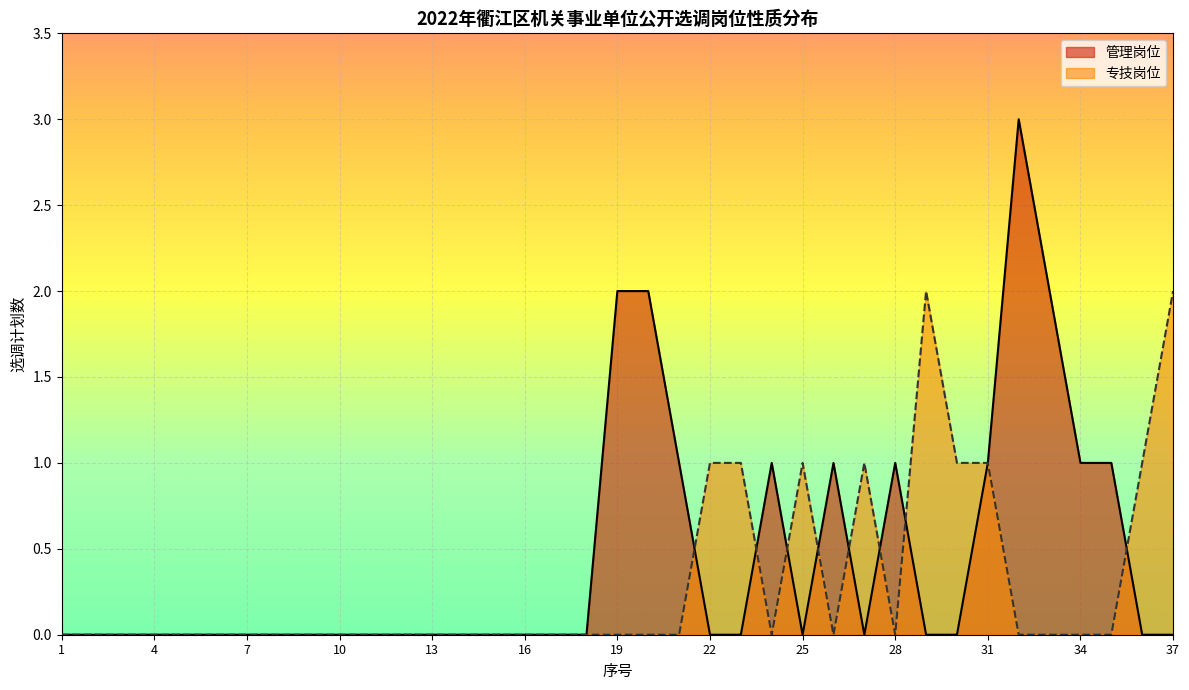

How many 管理岗位 values are between 0 and 1?

33